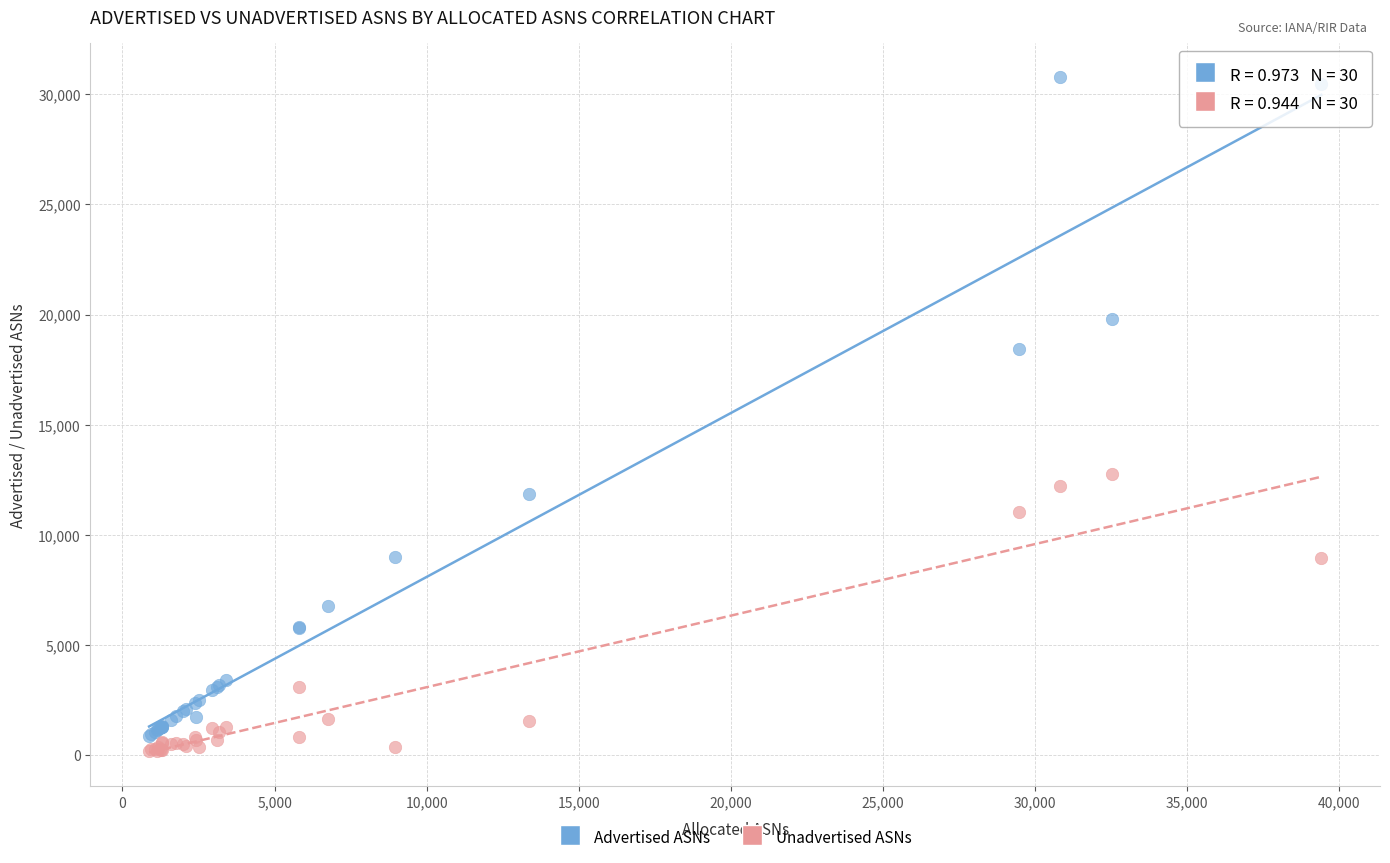

In the Advertised ASNs series, what Y value is closest to 15842?

18442